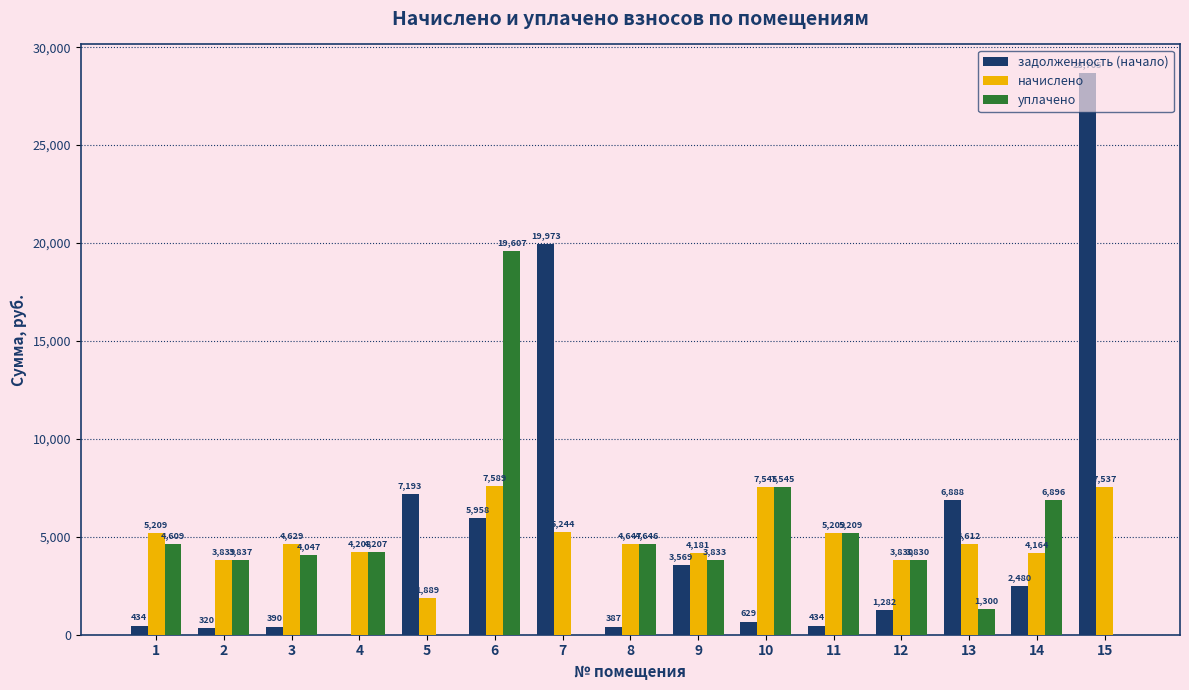

How many groups of bars are there?

15